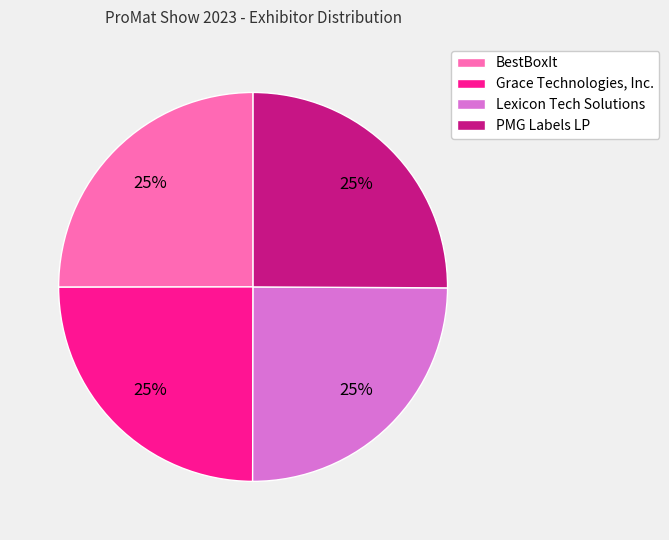

To the nearest percent, what portion does PMG Labels LP represent?

25%